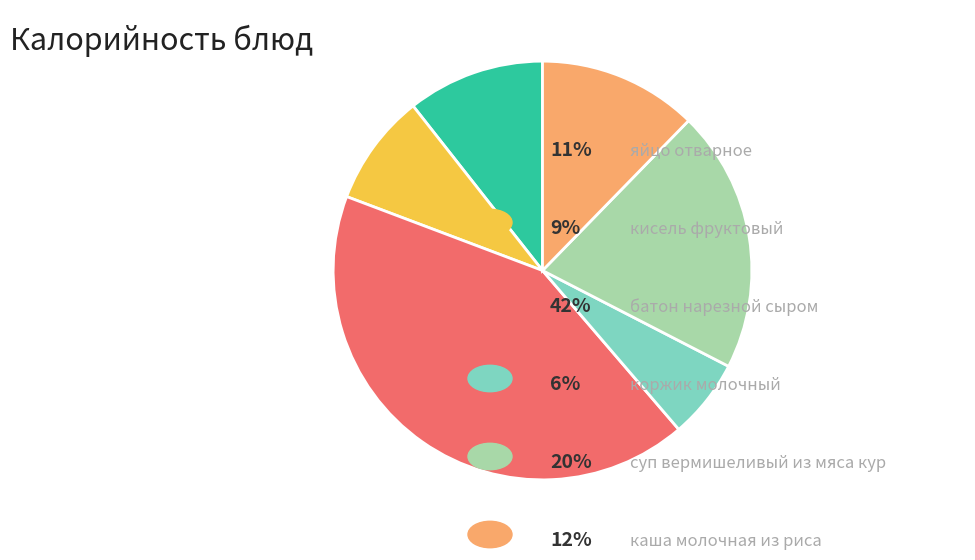

Is there any slice that represents more than half of the pie?

No